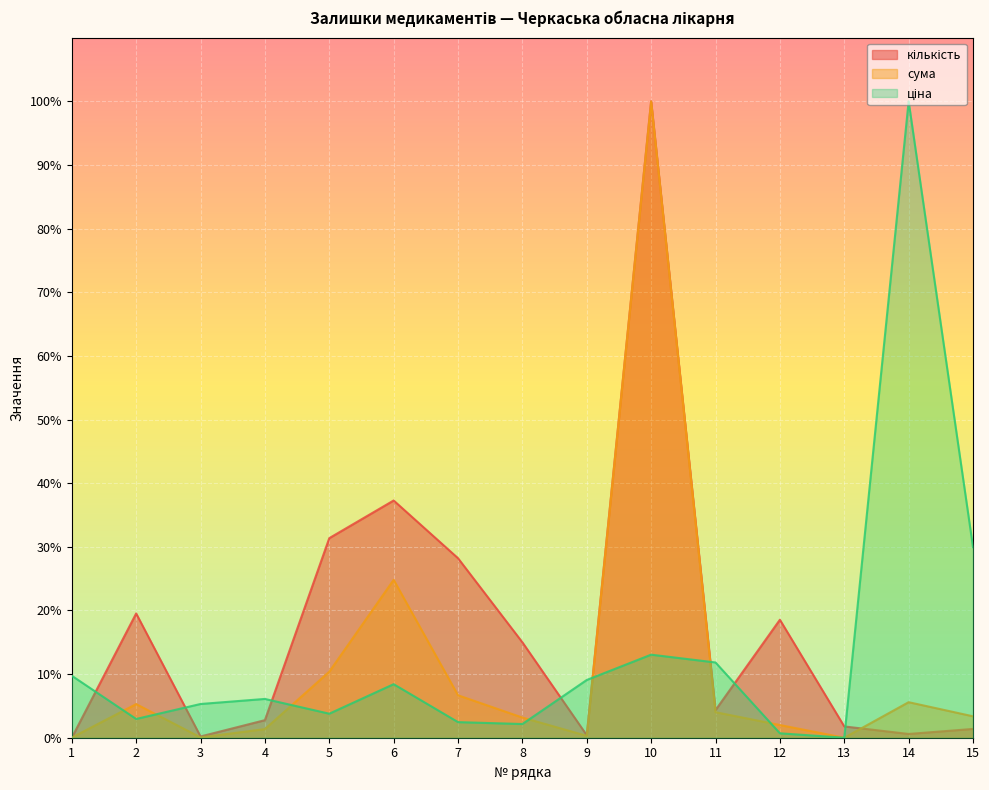

Which category has the lowest value across all series?

1